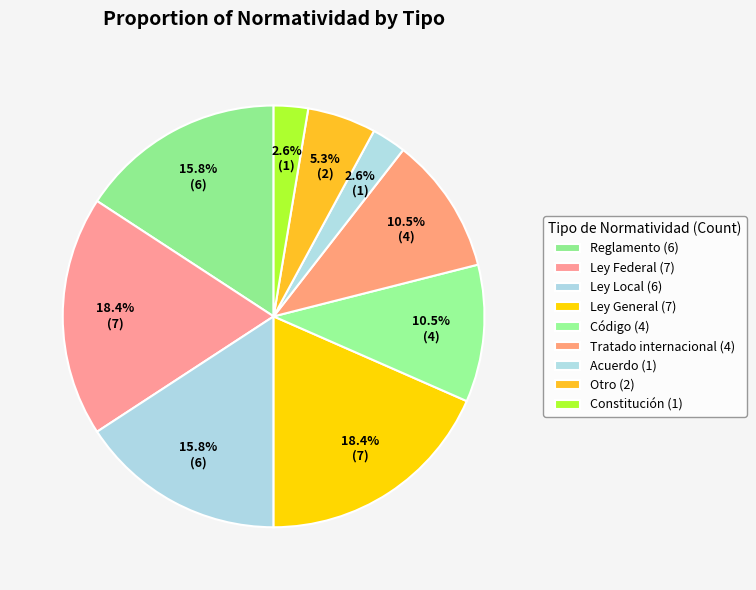

How many slices are in this pie chart?

9